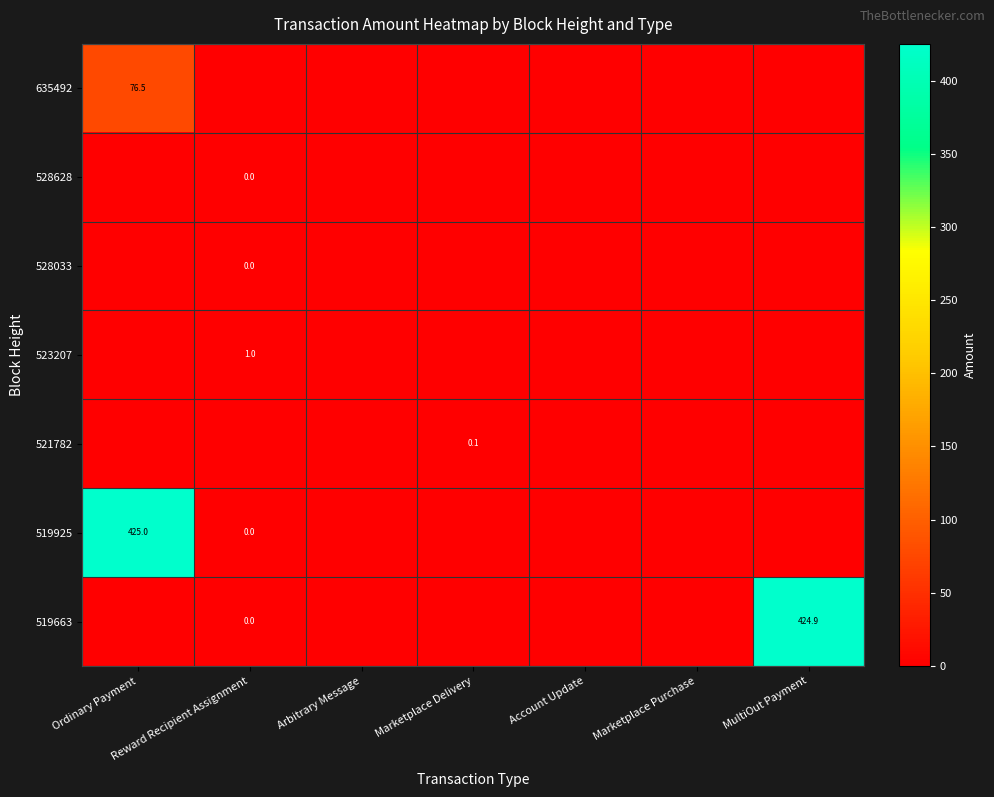

The value of 519925 at Ordinary Payment is 687.1. True or false?

False